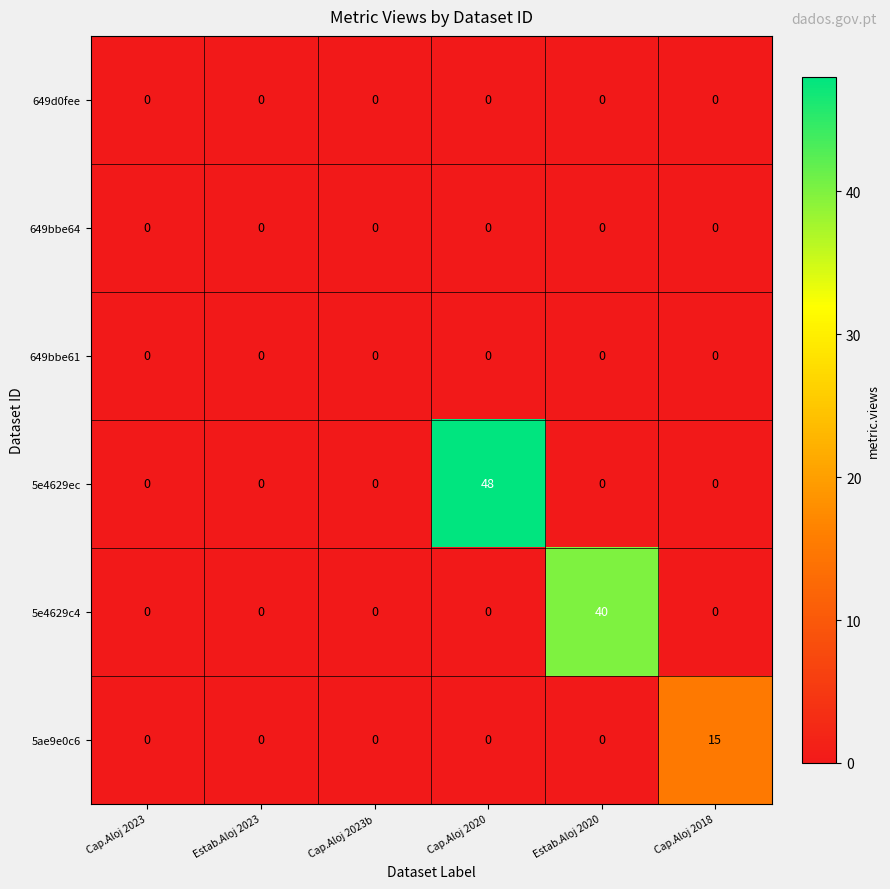

Which series has the largest total across all categories?

5e4629ec